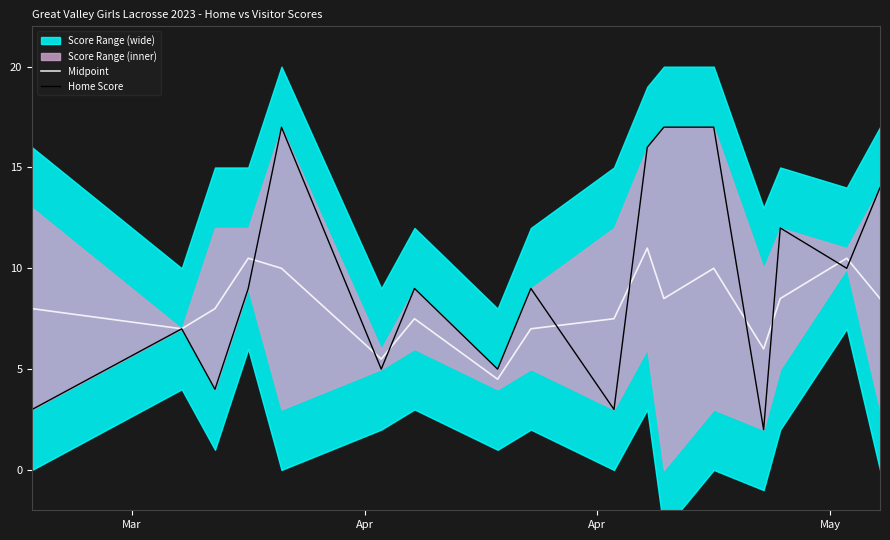

True or false: Midpoint and Home Score cross at least once.

True